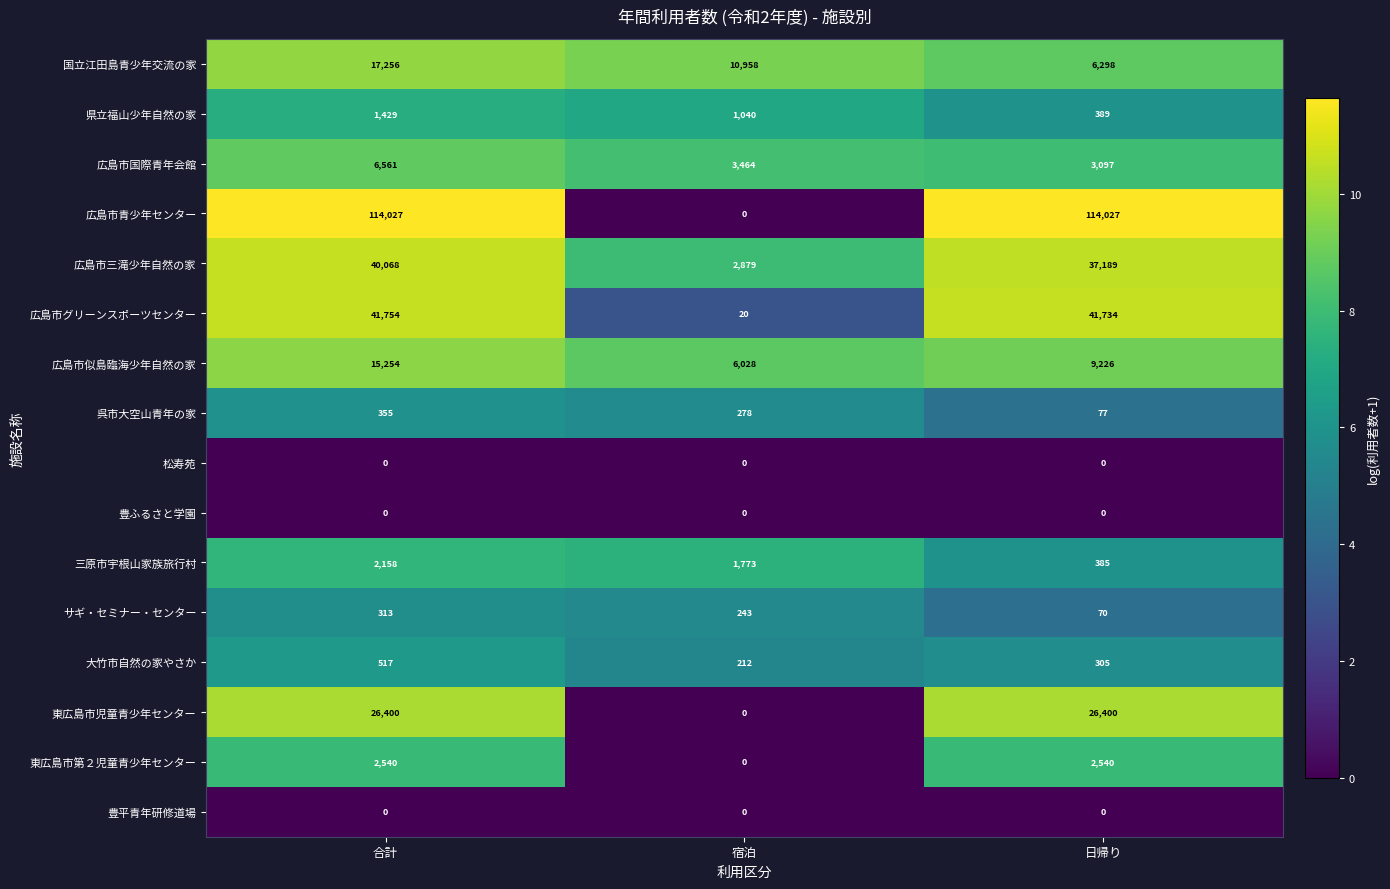

Which series has the widest spread of values?

広島市青少年センター